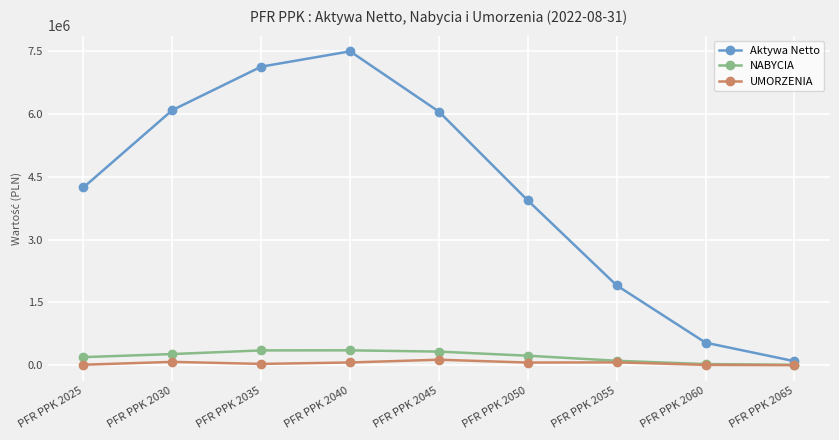

At which category does the chart reach its peak across all series?

PFR PPK 2040